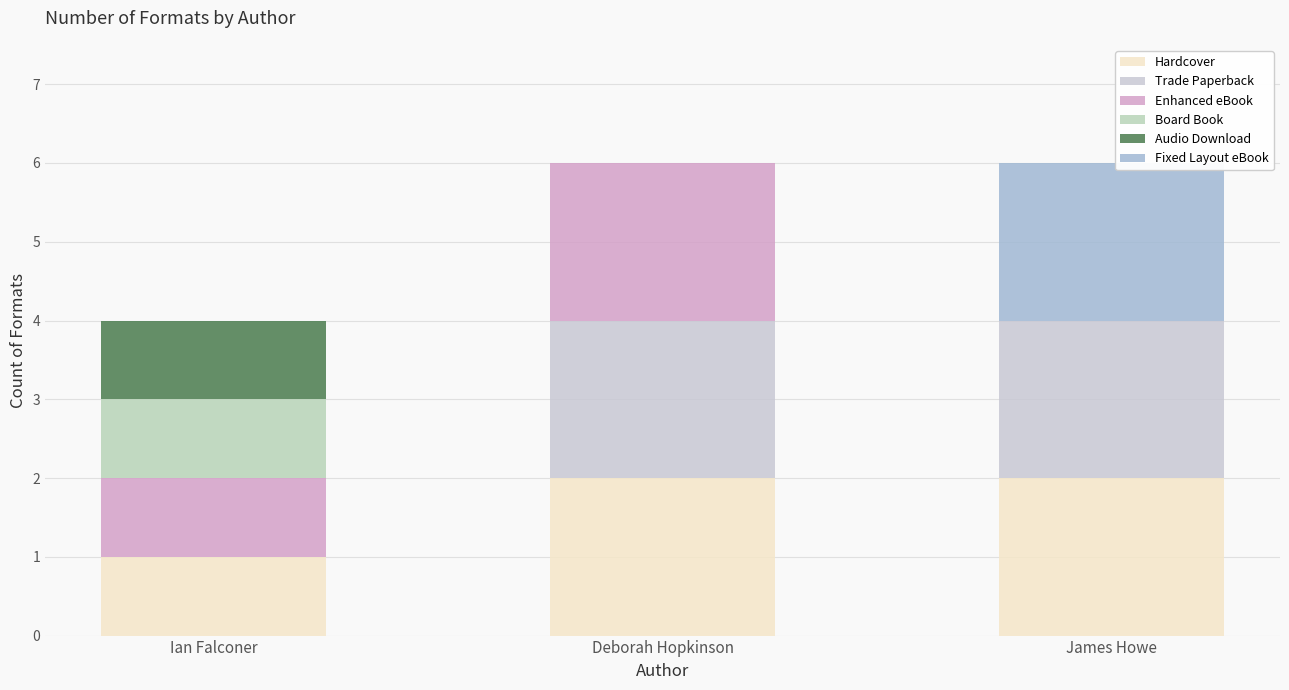

What is the average value of the Trade Paperback series?

1